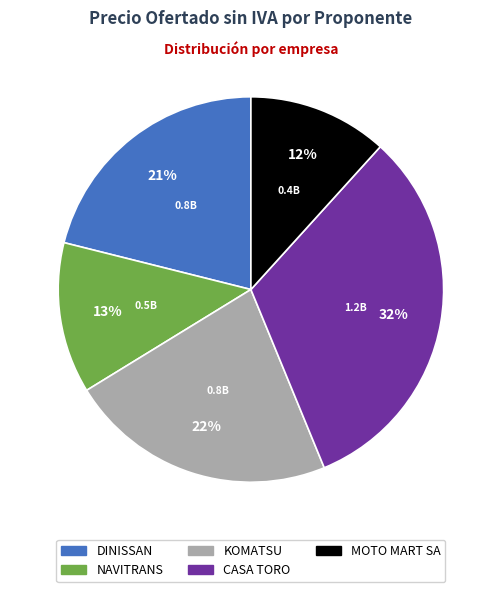

What is the smallest slice in the pie chart?

MOTO MART SA